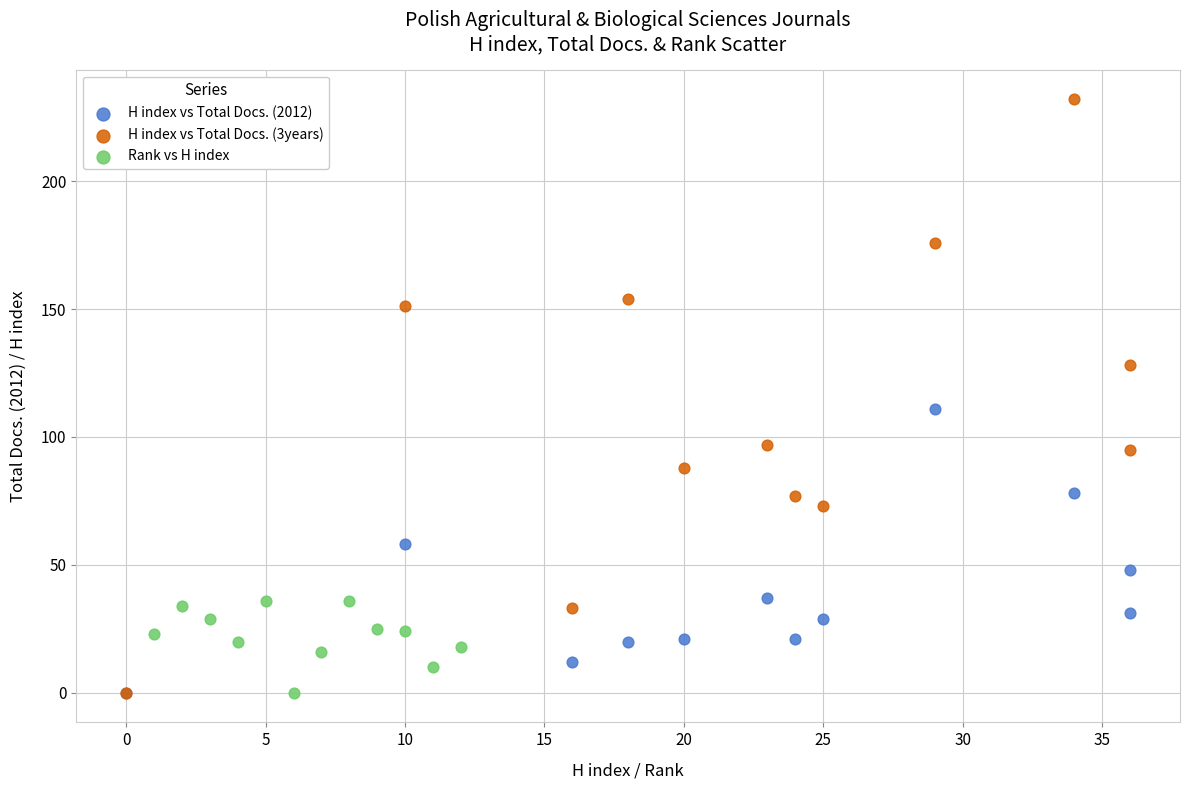

Which series contains the highest Y value?

H index vs Total Docs. (3years)